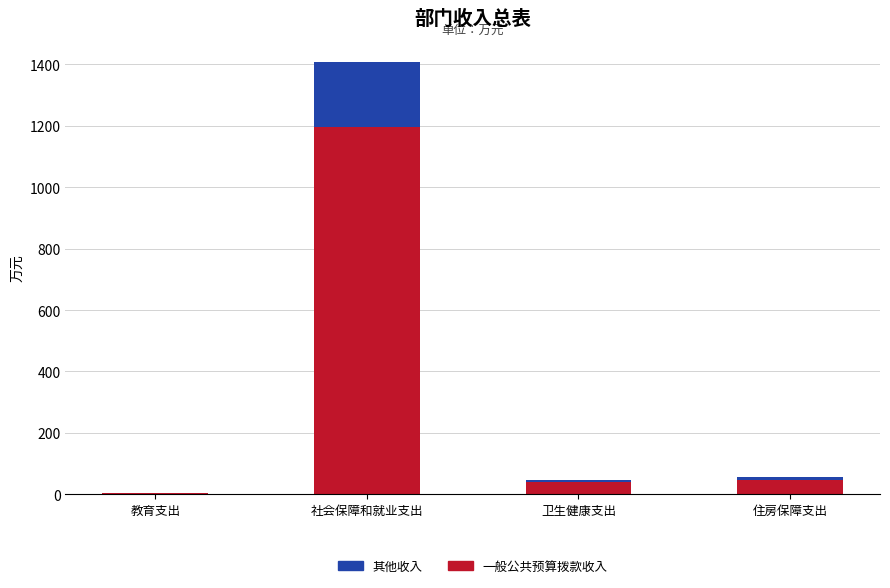

Is it true that 一般公共预算拨款收入 equals 1195.7 at 社会保障和就业支出?

True